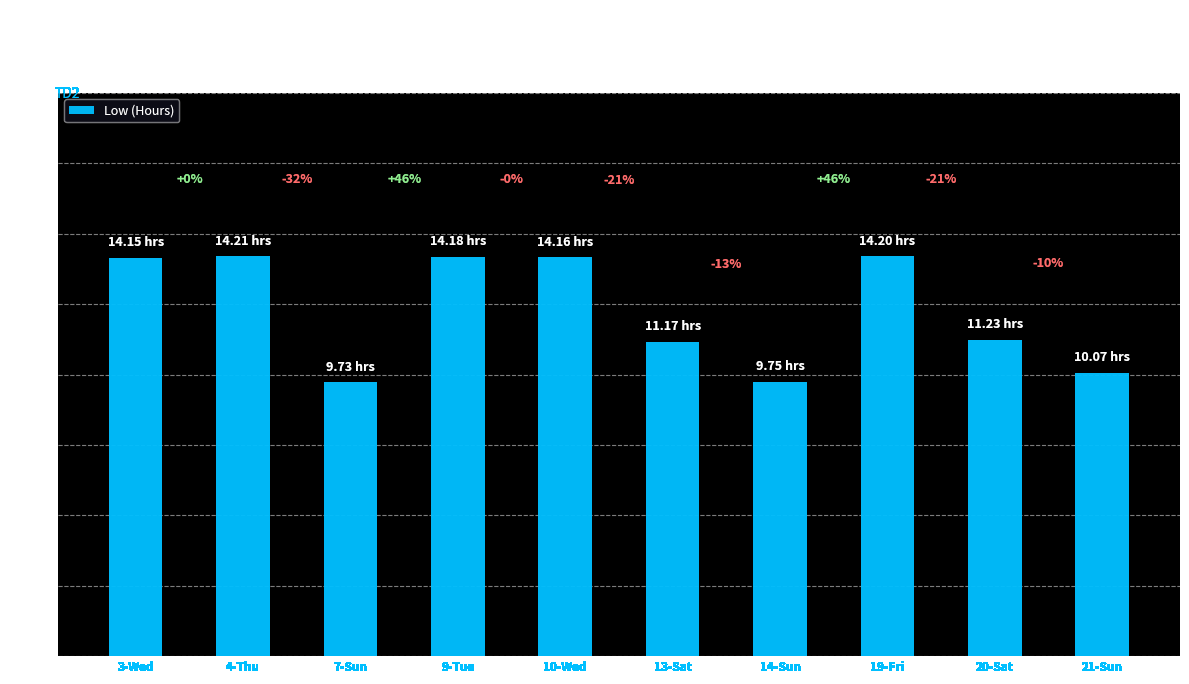

How many bars are there in total?

10